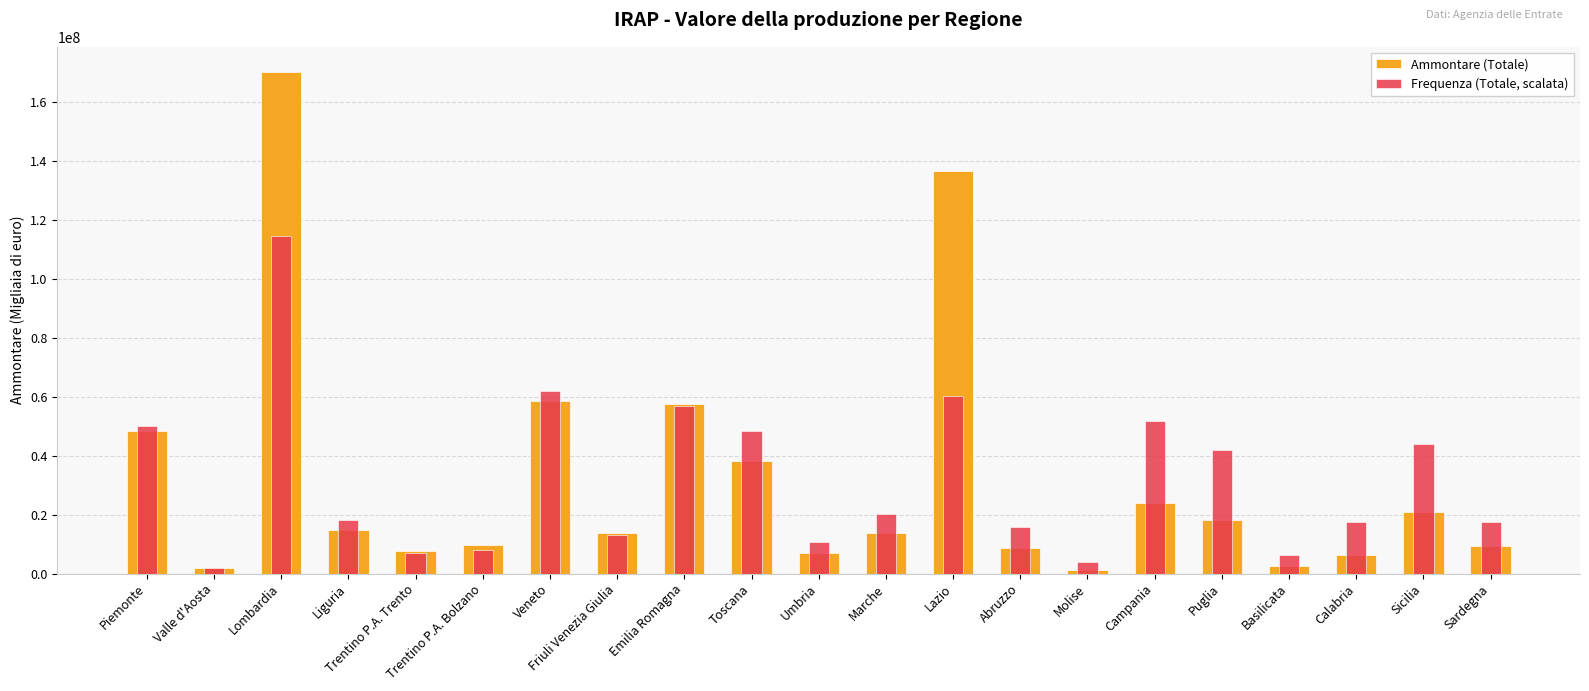

Is it true that Frequenza (Totale, scalata) equals 5635081.0 at Abruzzo?

False